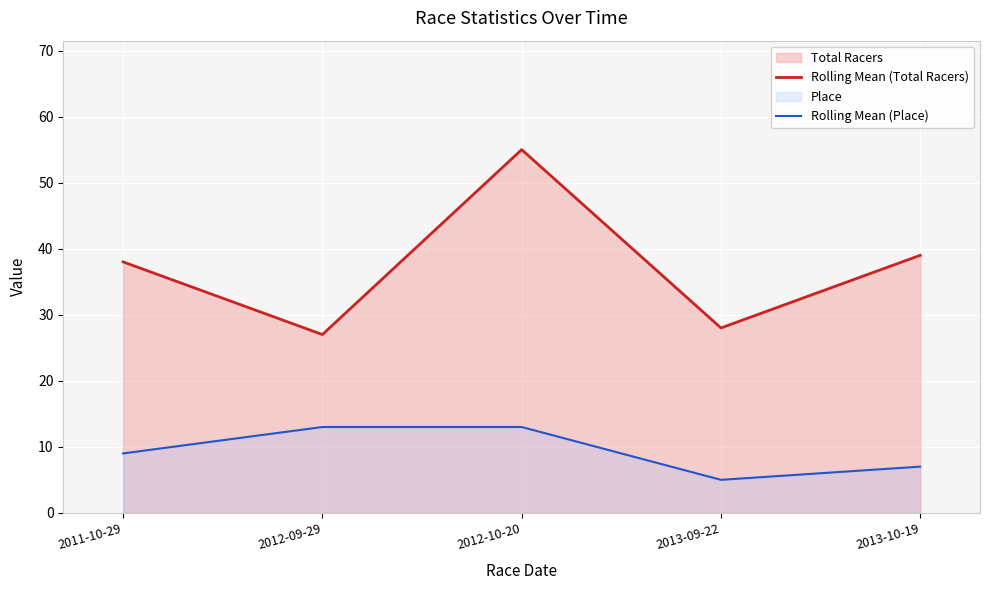

What position from the right is 2013-10-19?

1